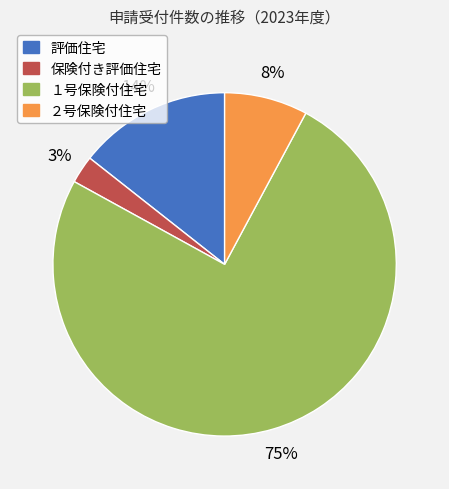

Is the sum of 保険付き評価住宅 and 評価住宅 greater than half?

No